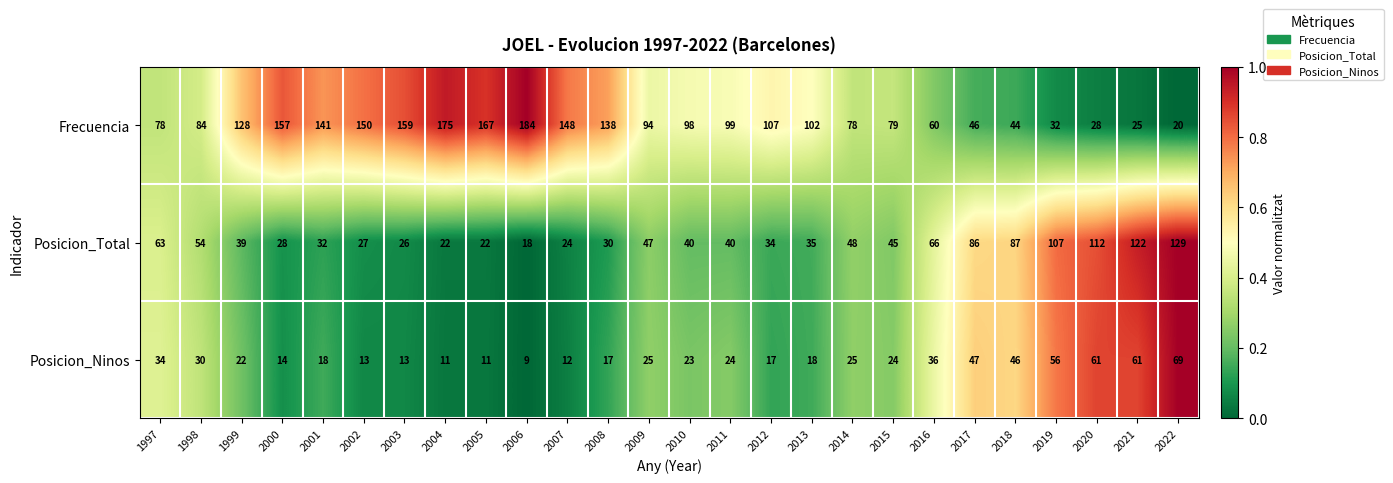

Rank the series by their average value, from lowest to highest.

Posicion_Ninos, Posicion_Total, Frecuencia